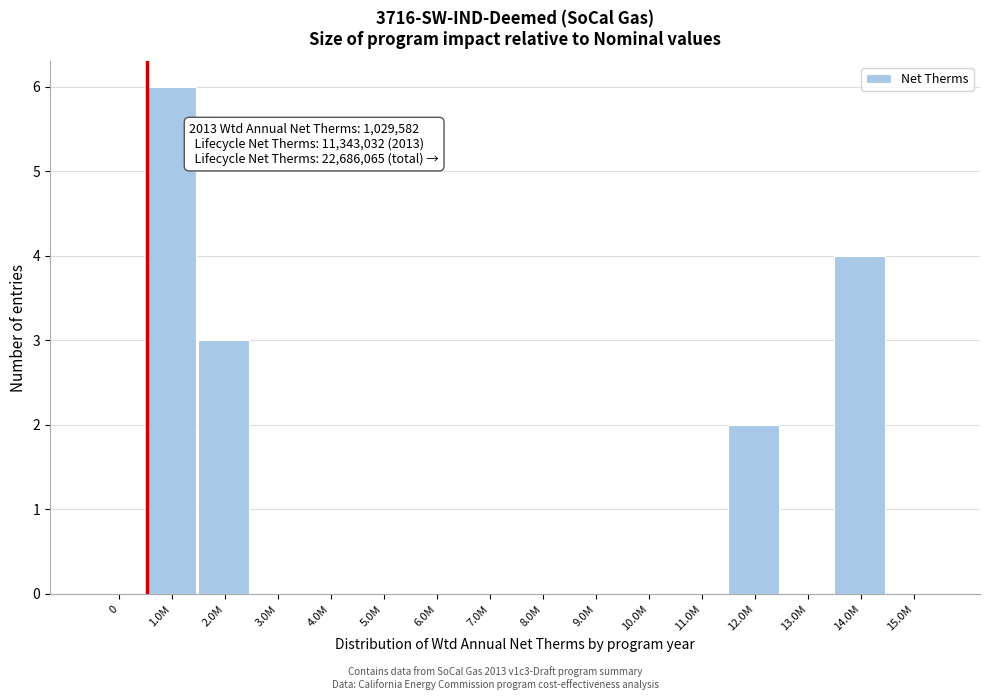

Reading left to right, transcribe all the data shown in this chart.

0=0	1.0M=6	2.0M=3	3.0M=0	4.0M=0	5.0M=0	6.0M=0	7.0M=0	8.0M=0	9.0M=0	10.0M=0	11.0M=0	12.0M=2	13.0M=0	14.0M=4	15.0M=0